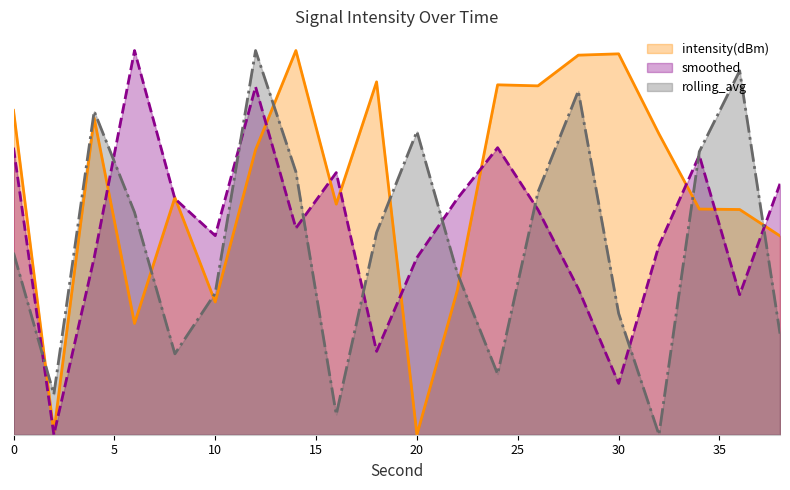

Between 28 and 12, which is larger?

28